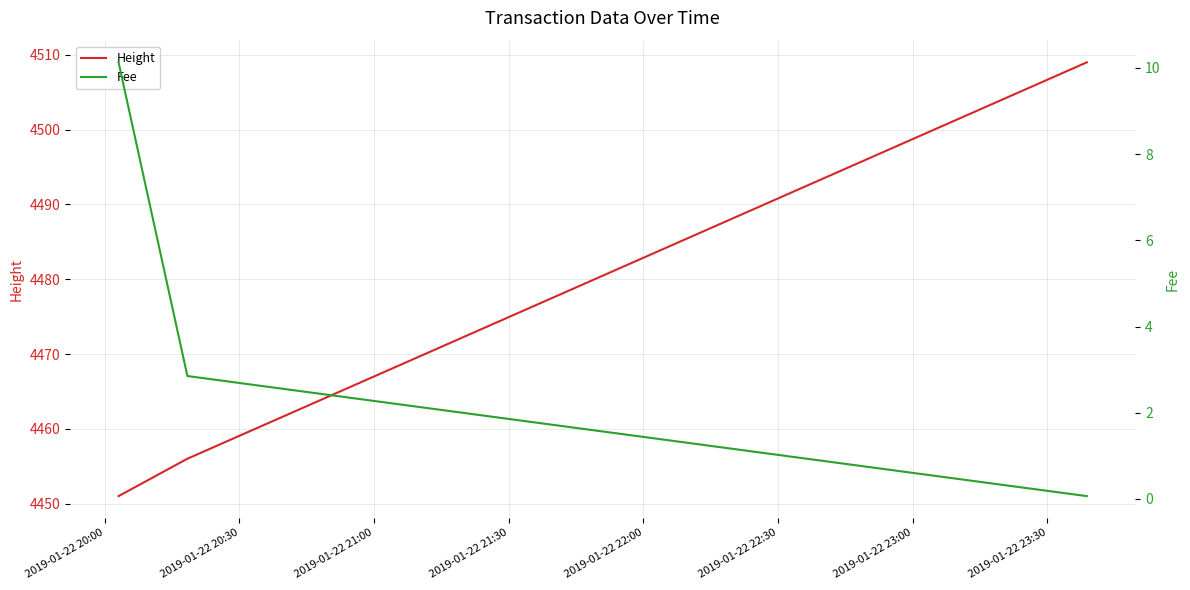

Between 2019-01-22 21:00 and 2019-01-22 20:00, which is larger?

2019-01-22 21:00